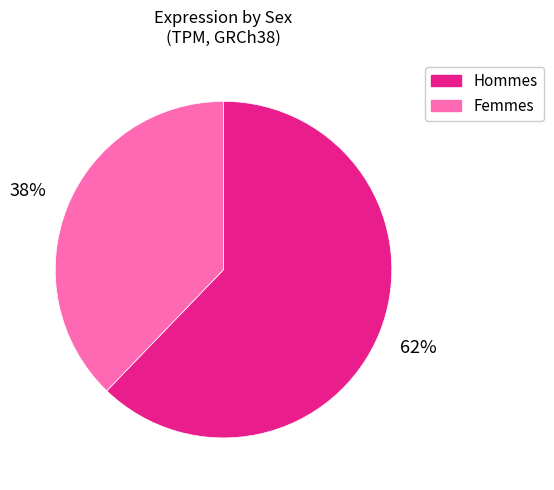

To the nearest percent, what is the average slice percentage?

50%